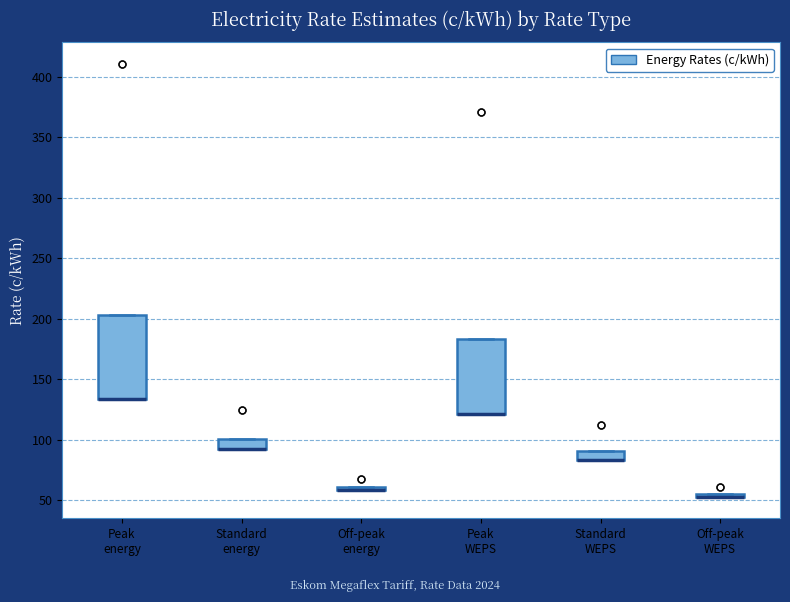

Where is the lower edge of the box for Standard WEPS on the y-axis? The values are not printed on the chart, so give them approximately, as read against the axis.

85